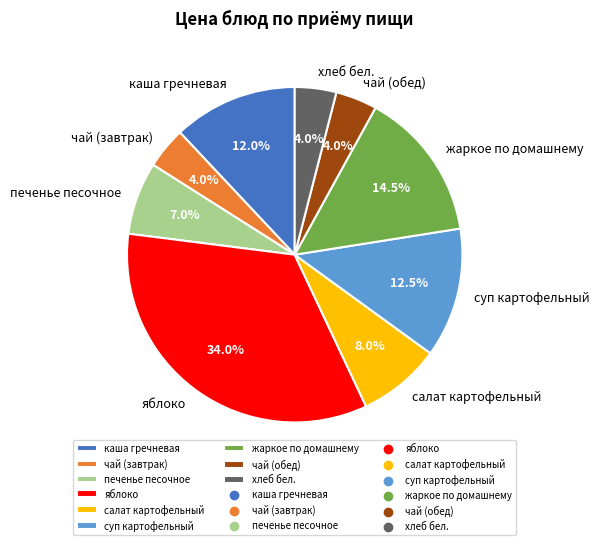

What is the ratio of the value at жаркое по домашнему to the value at чай (обед)?

3.6